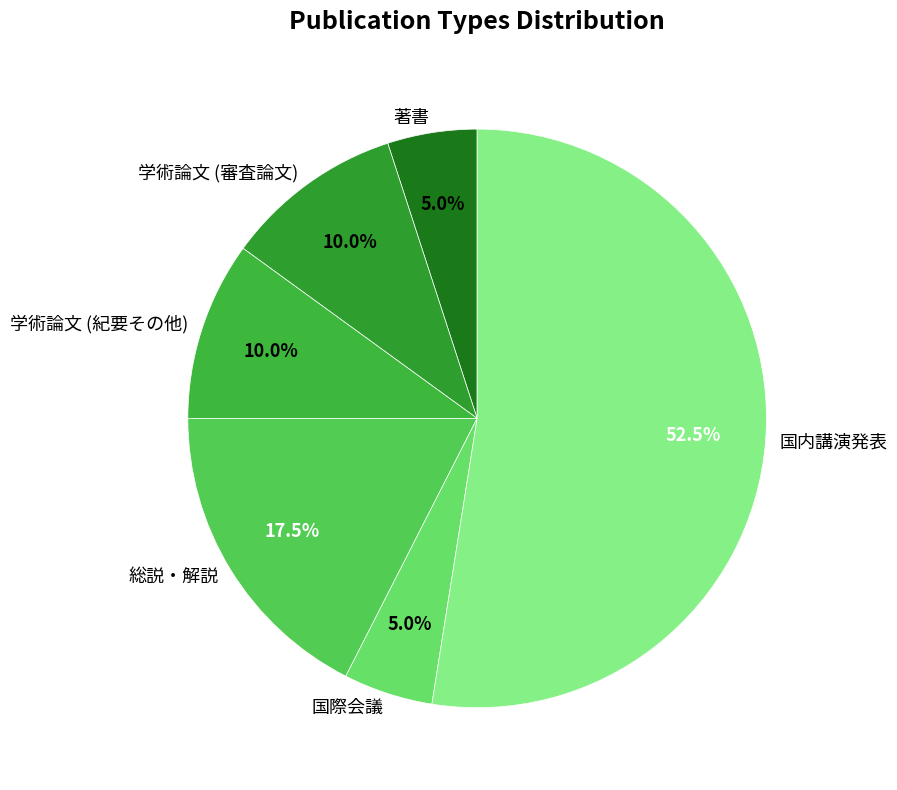

True or false: 国際会議 accounts for 5% of the total.

True